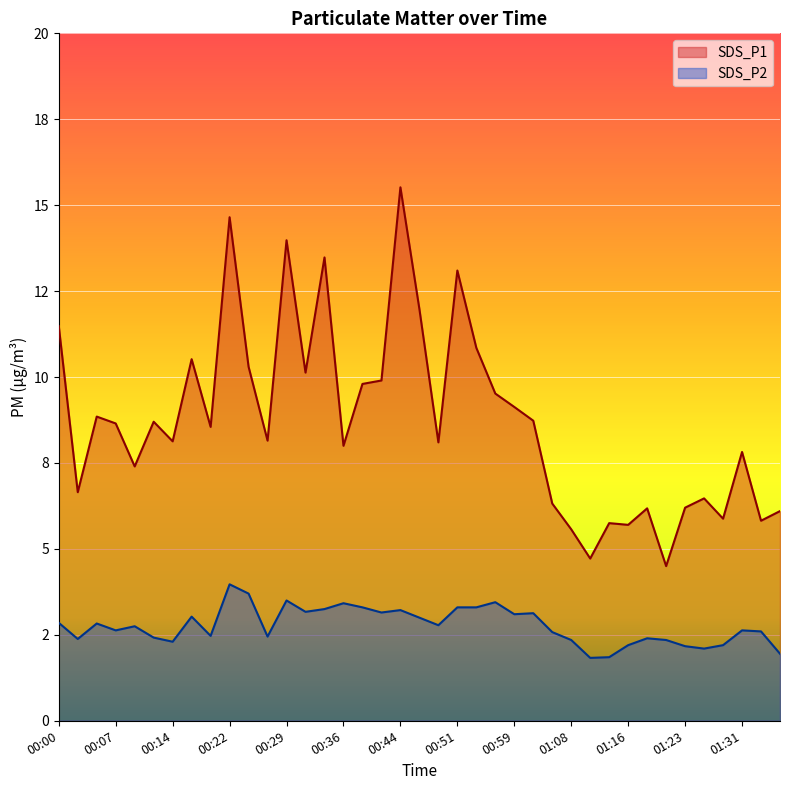

What is the smallest value displayed?

1.8